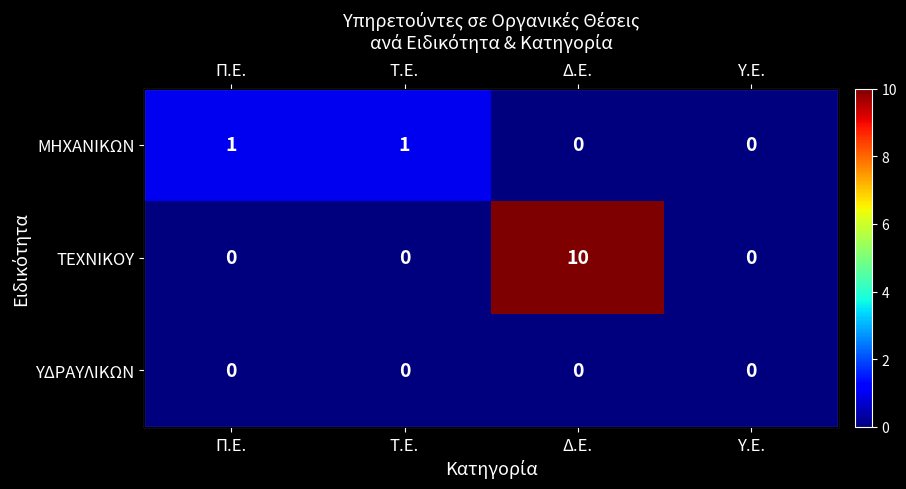

At Υ.Ε., list the series in order from largest to smallest.

ΜΗΧΑΝΙΚΩΝ, ΤΕΧΝΙΚΟΥ, ΥΔΡΑΥΛΙΚΩΝ